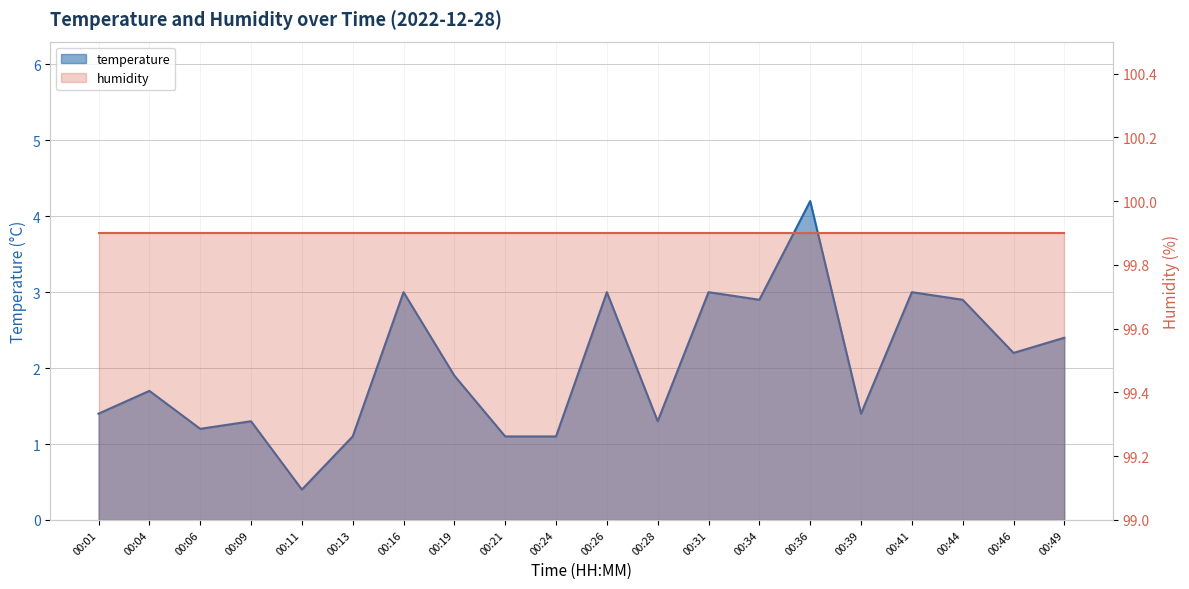

What is the smallest value displayed?

0.4